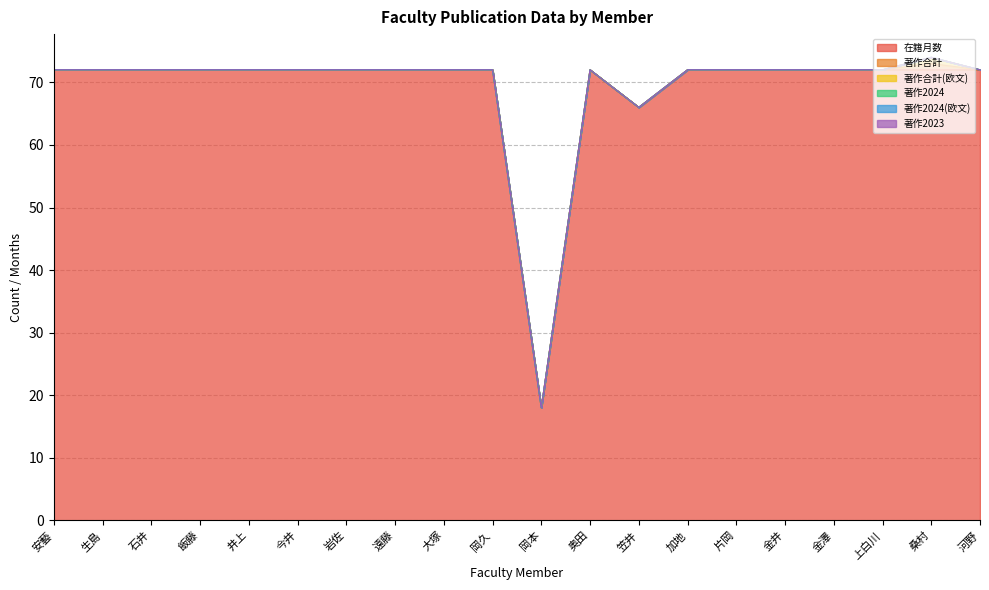

Does the chart display data point markers on the line(s)?

No